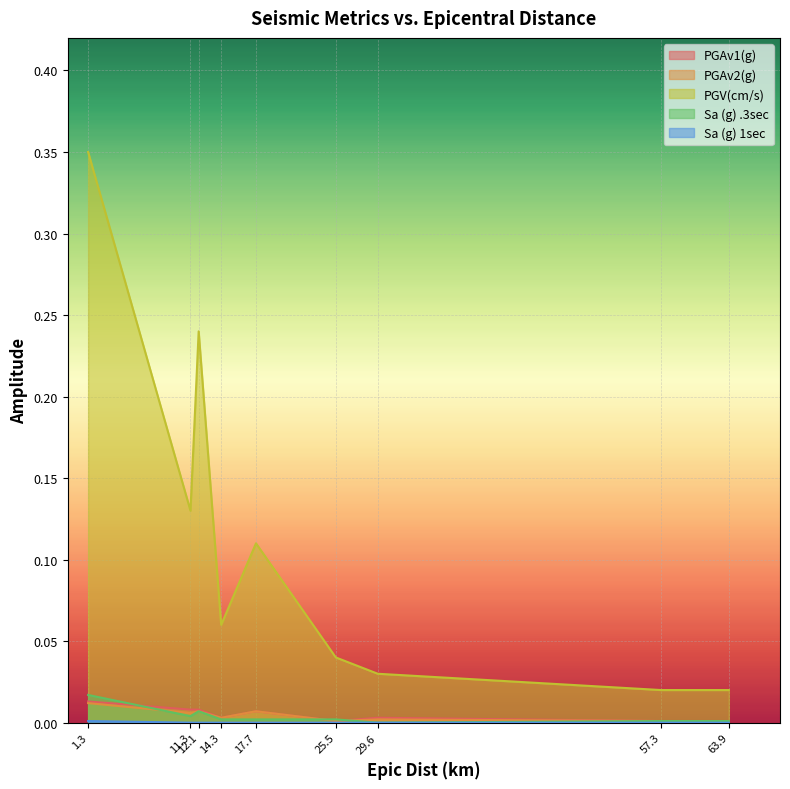

Rank the series at 63.9 from highest to lowest value.

PGV(cm/s), PGAv1(g), PGAv2(g), Sa (g) .3sec, Sa (g) 1sec